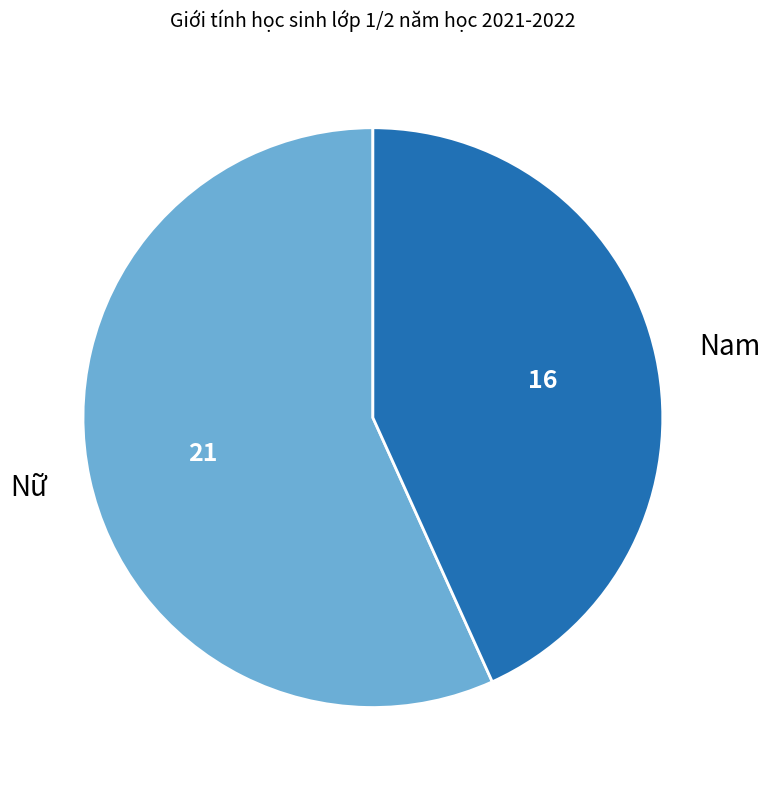

Is the sum of Nam and Nữ greater than half?

Yes